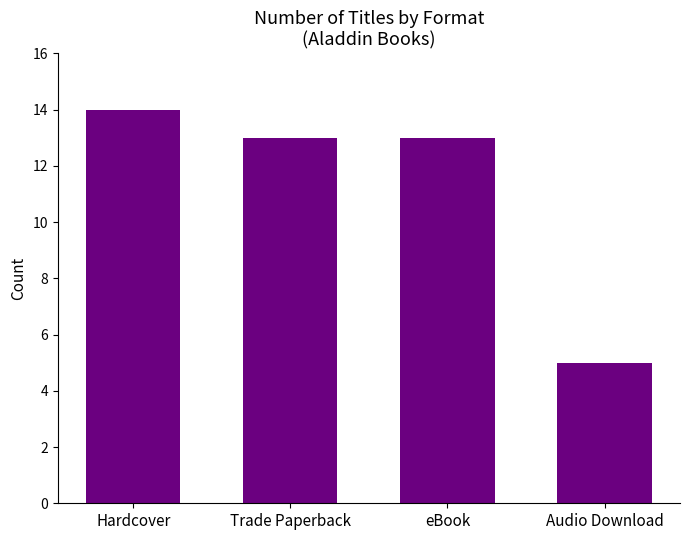

Between eBook and Audio Download, which is larger?

eBook